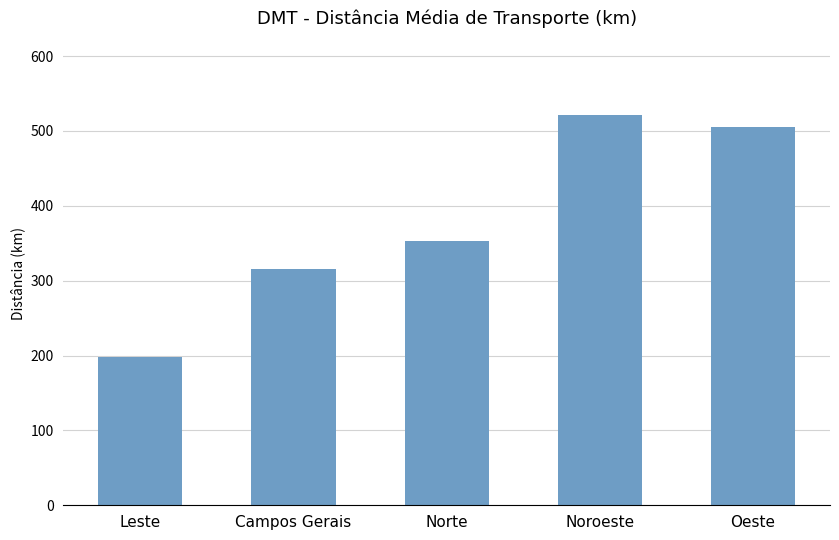

Are the bars grouped side by side (vs. stacked)?

No